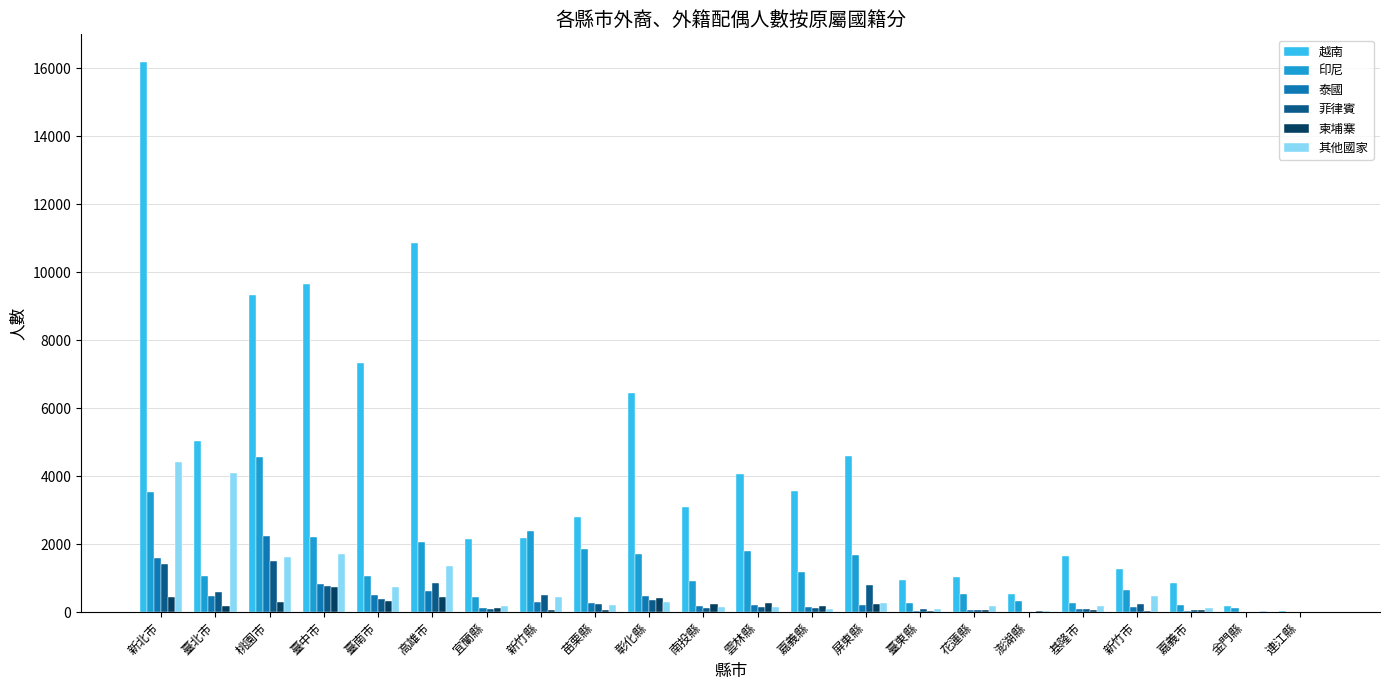

What are all the series names shown in the legend?

越南, 印尼, 泰國, 菲律賓, 柬埔寨, 其他國家